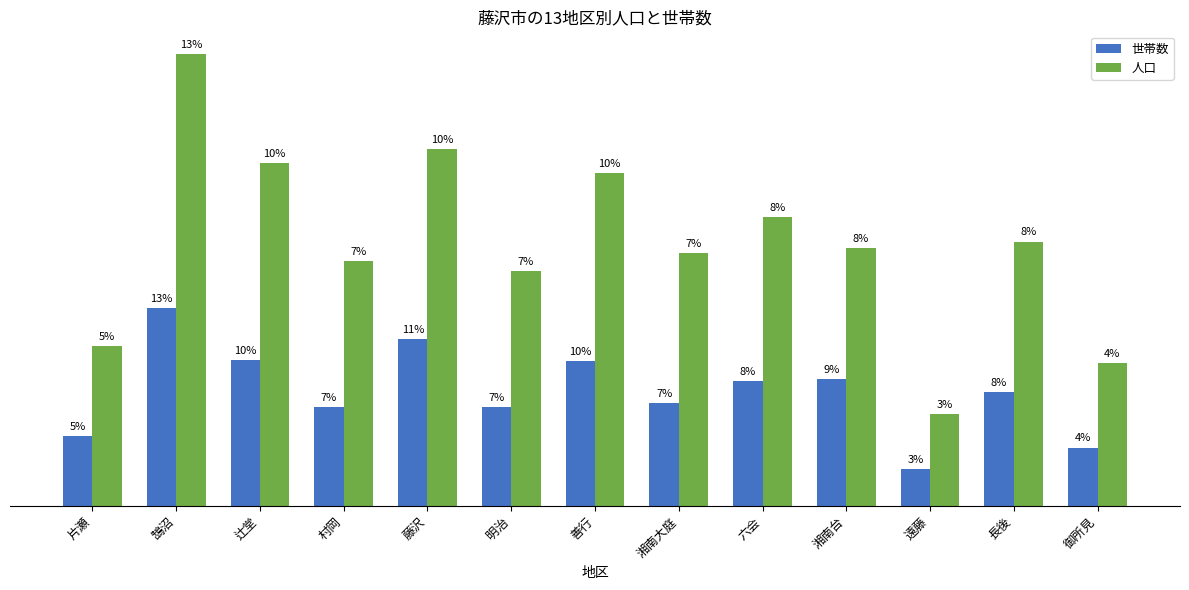

Which has a higher value, 長後 or 辻堂?

辻堂